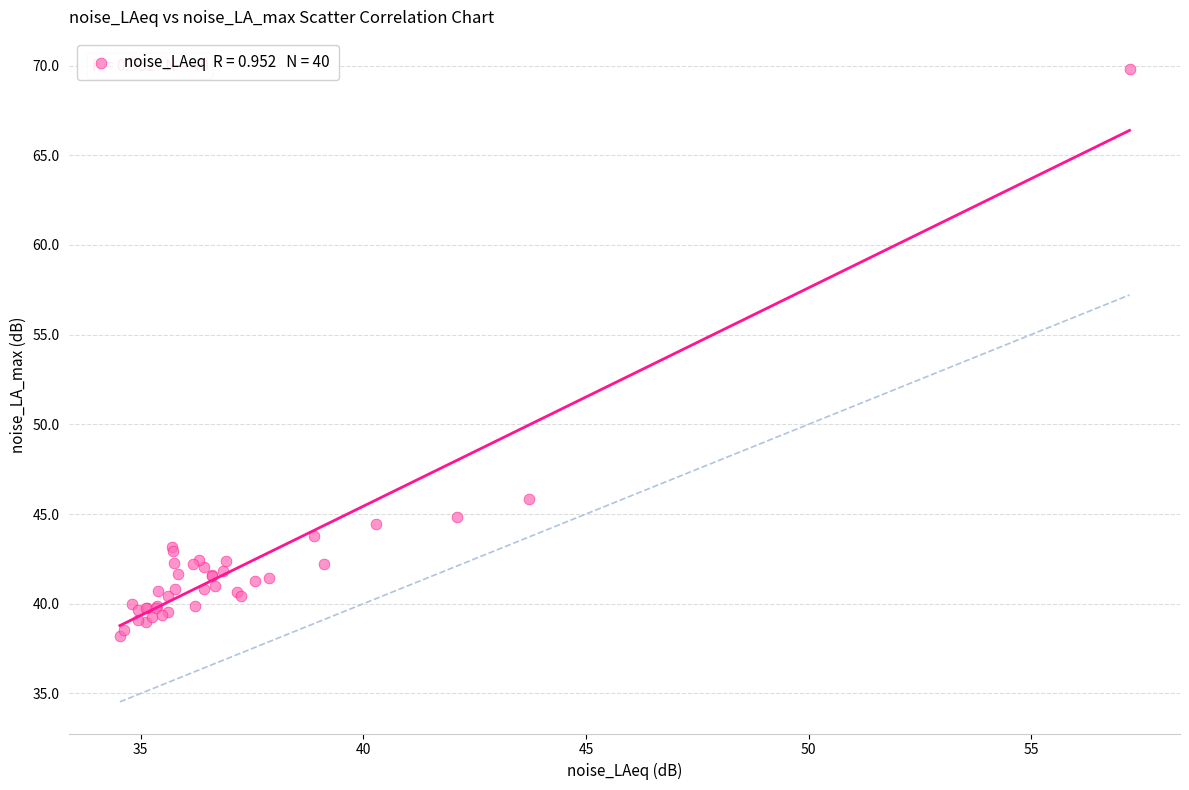

What Y value in the scatter plot is closest to 54?

45.8